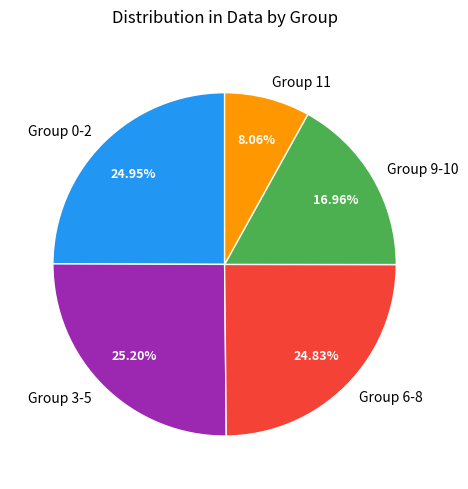

To the nearest percent, what is the average slice percentage?

20%